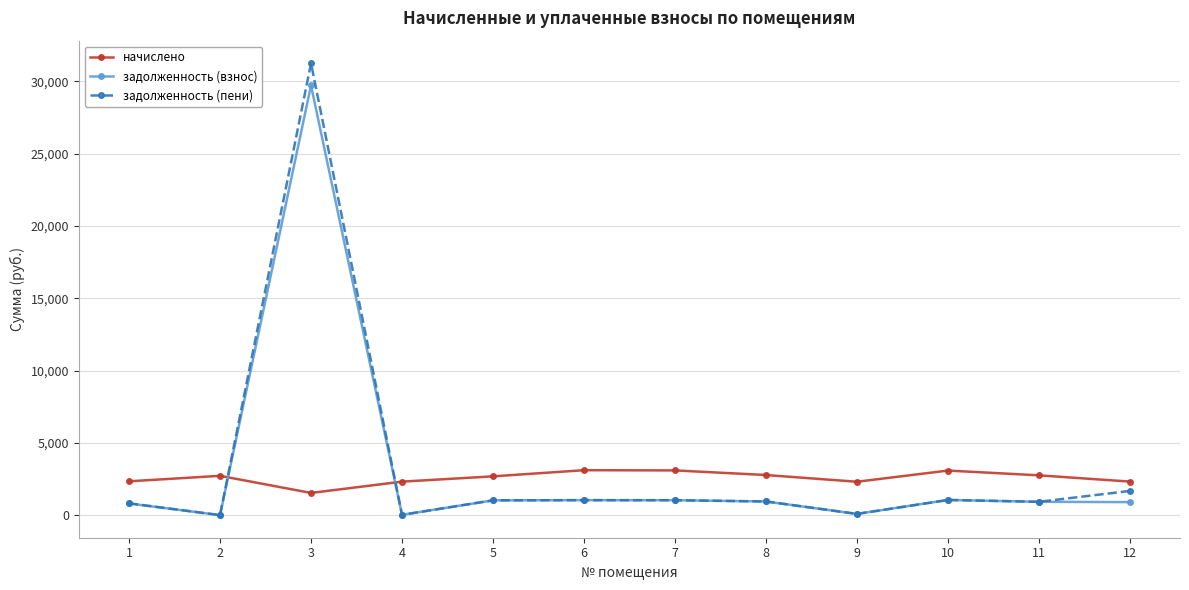

What is the average value of the задолженность (пени) series?

3322.3